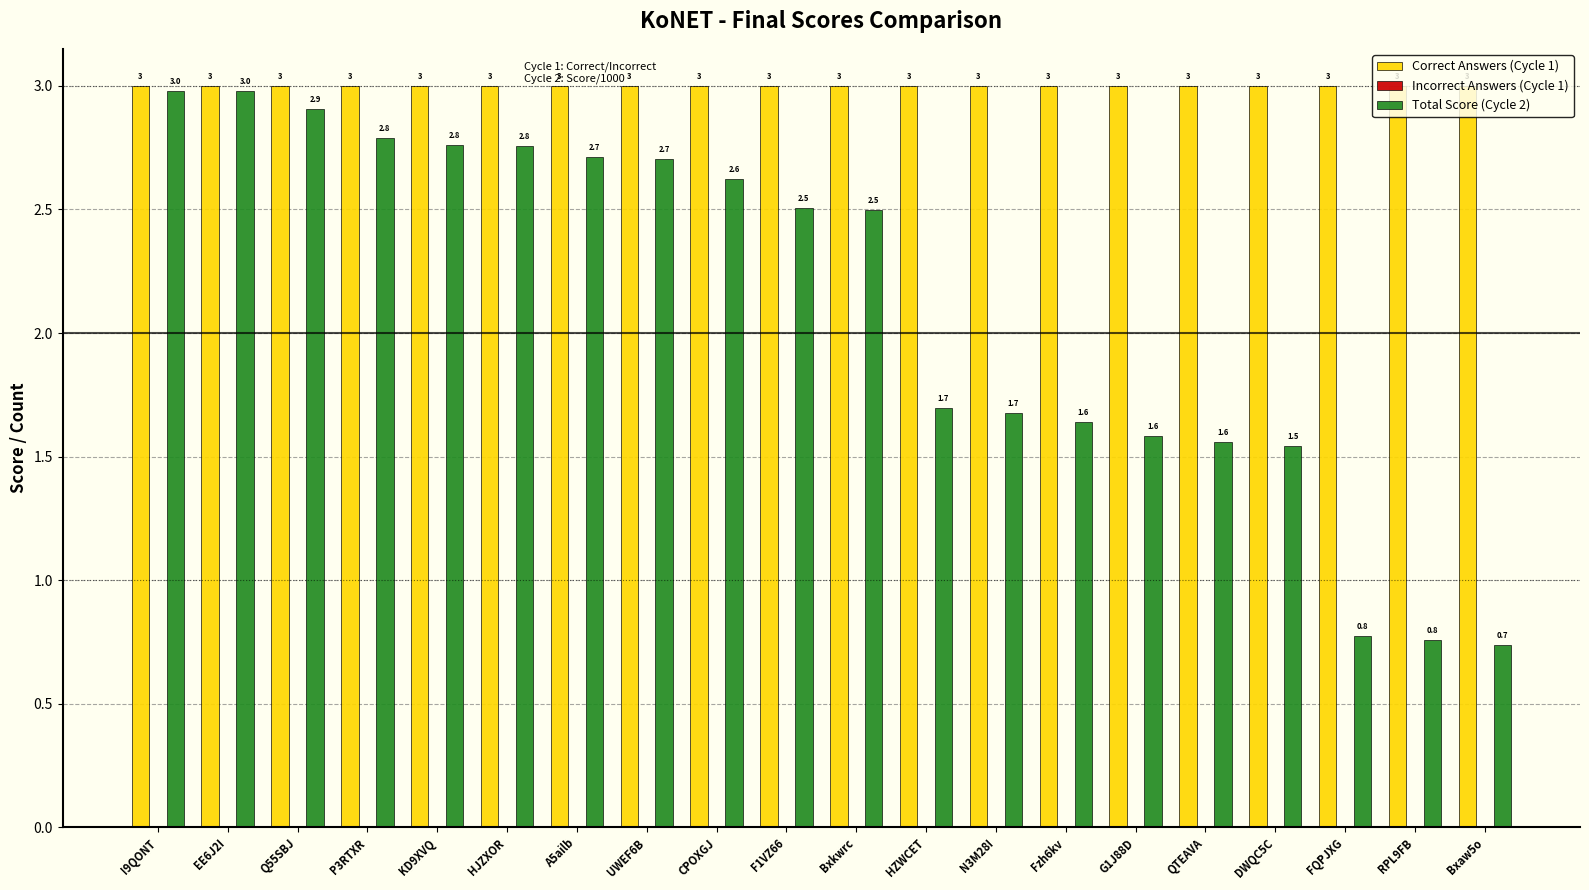

Which series has the largest total across all categories?

Correct Answers (Cycle 1)